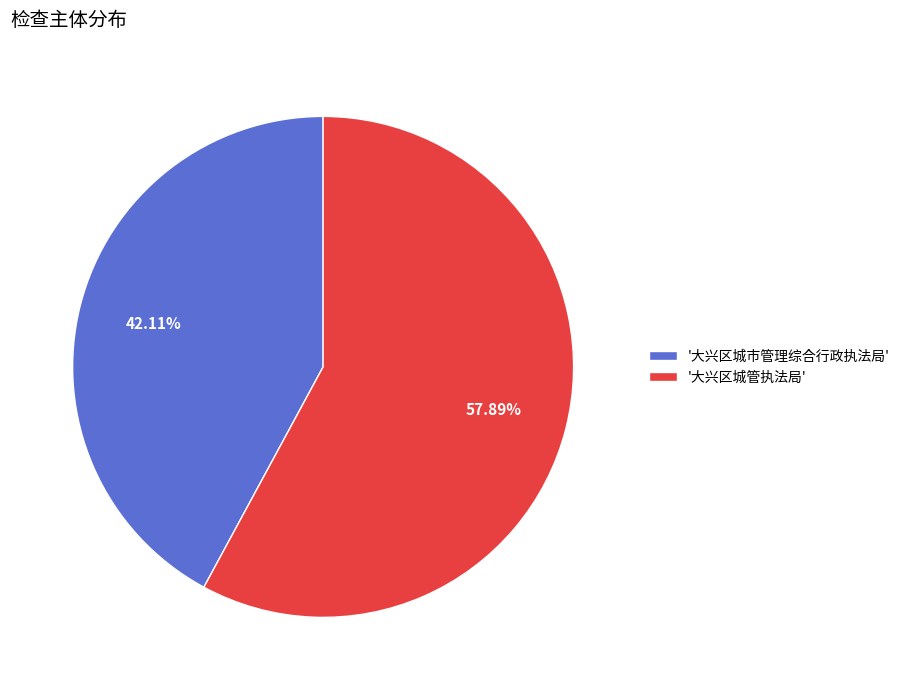

Does any single category account for the majority?

Yes